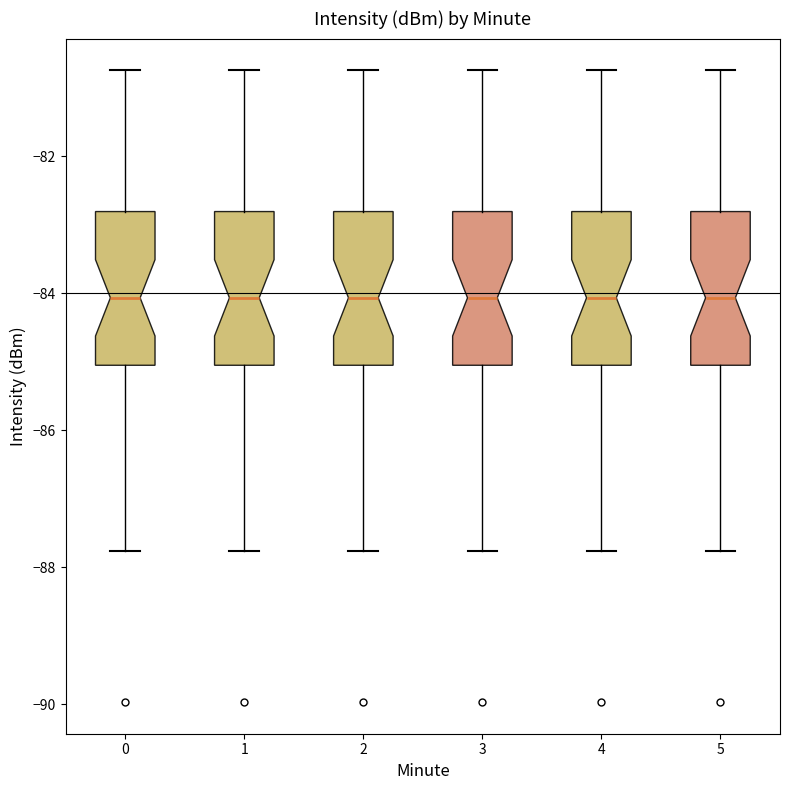

Where does the median line of the box at x = 0 sit on the y-axis? The values are not printed on the chart, so give them approximately, as read against the axis.

-84.0